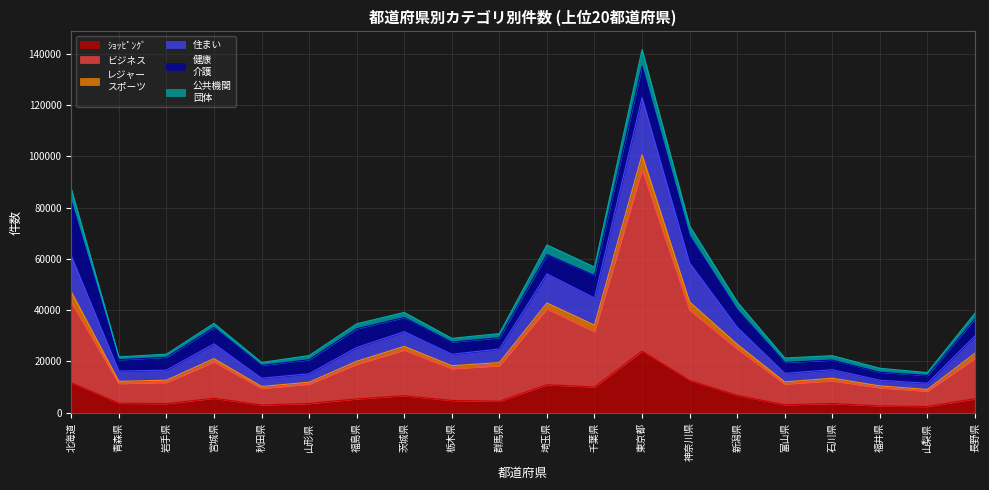

Where does the レジャー
スポーツ series first go above 34684?

北海道